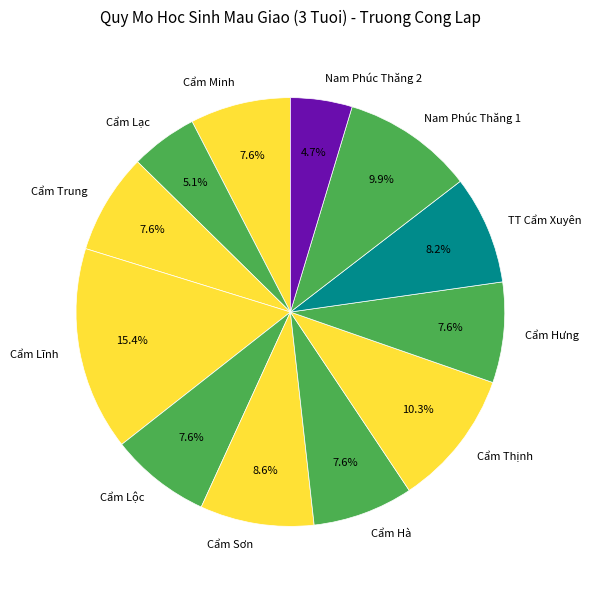

To the nearest percent, what portion does Cẩm Hưng represent?

8%